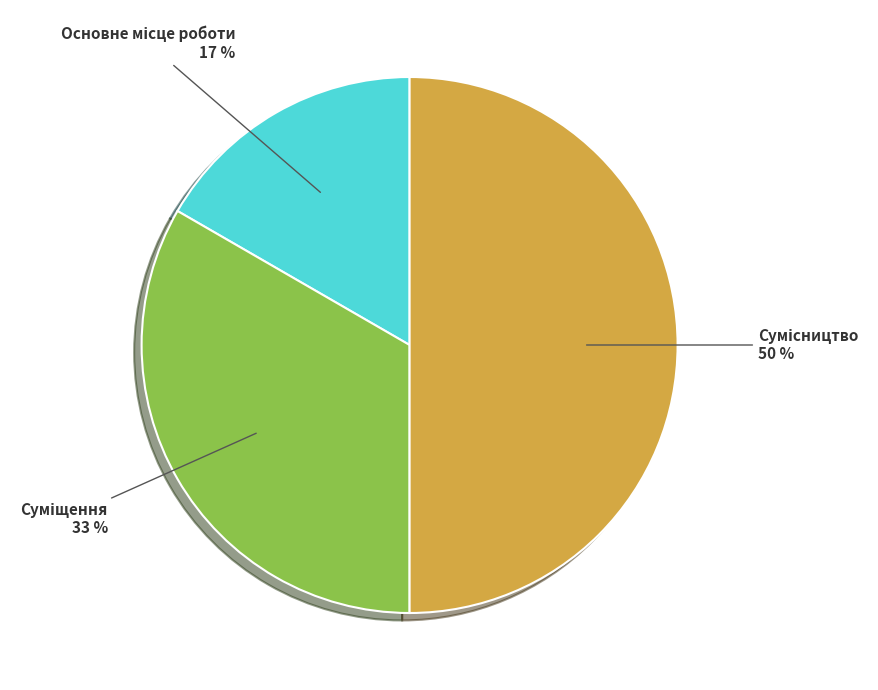

To the nearest percent, what is the difference between the largest and smallest slice percentages?

33%